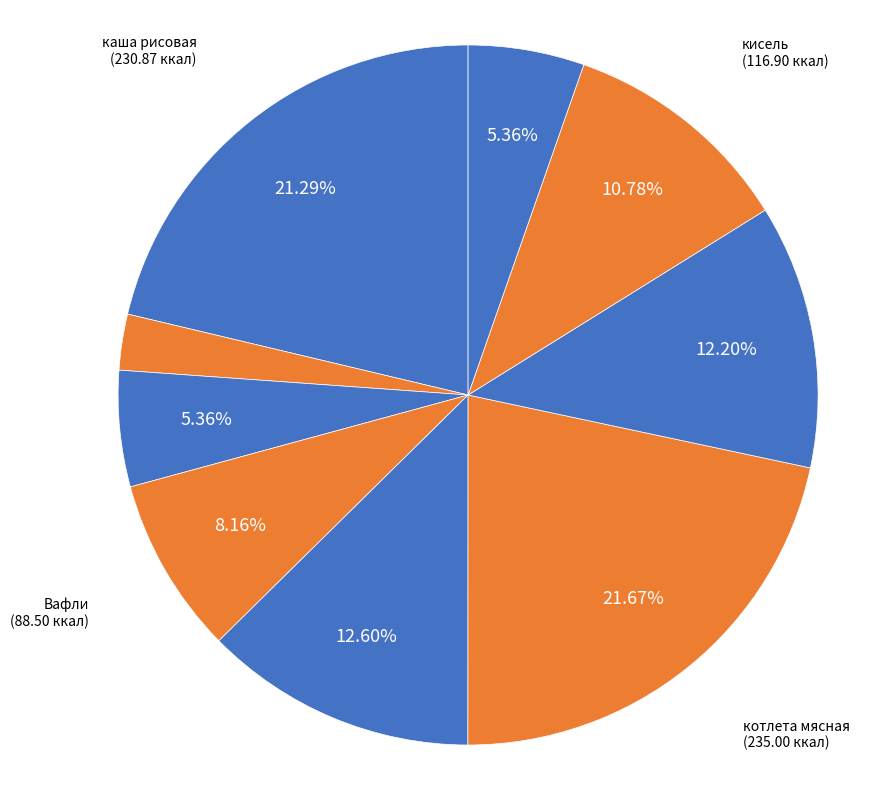

Which slice is the smallest?

Чай с молоком